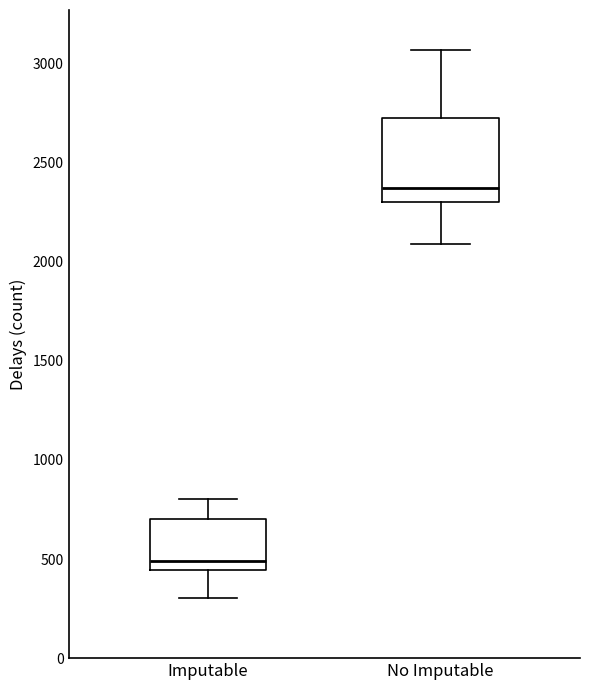

Which box's median line is the highest?

No Imputable